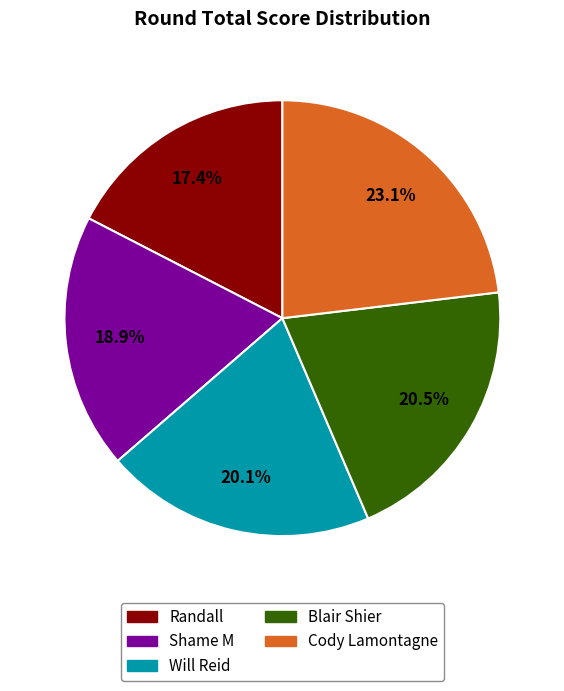

Between Blair Shier and Randall, which is larger?

Blair Shier